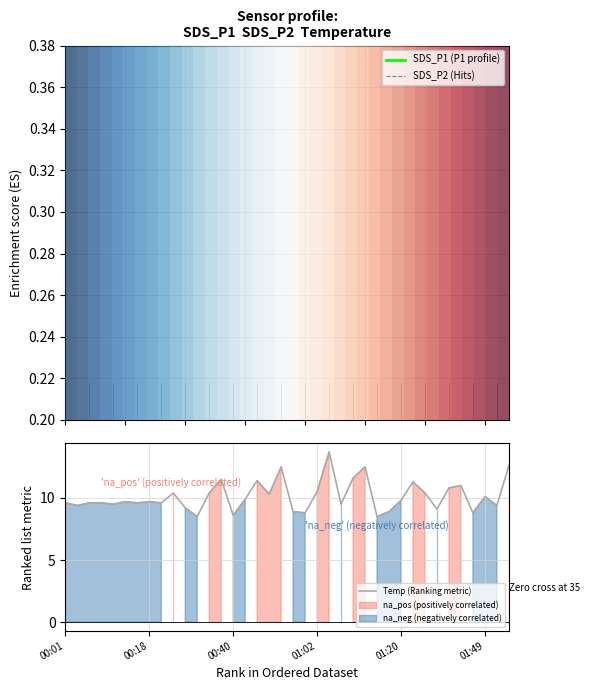

True or false: SDS_P1 (P1 profile) has more than 1 interior local peaks.

True